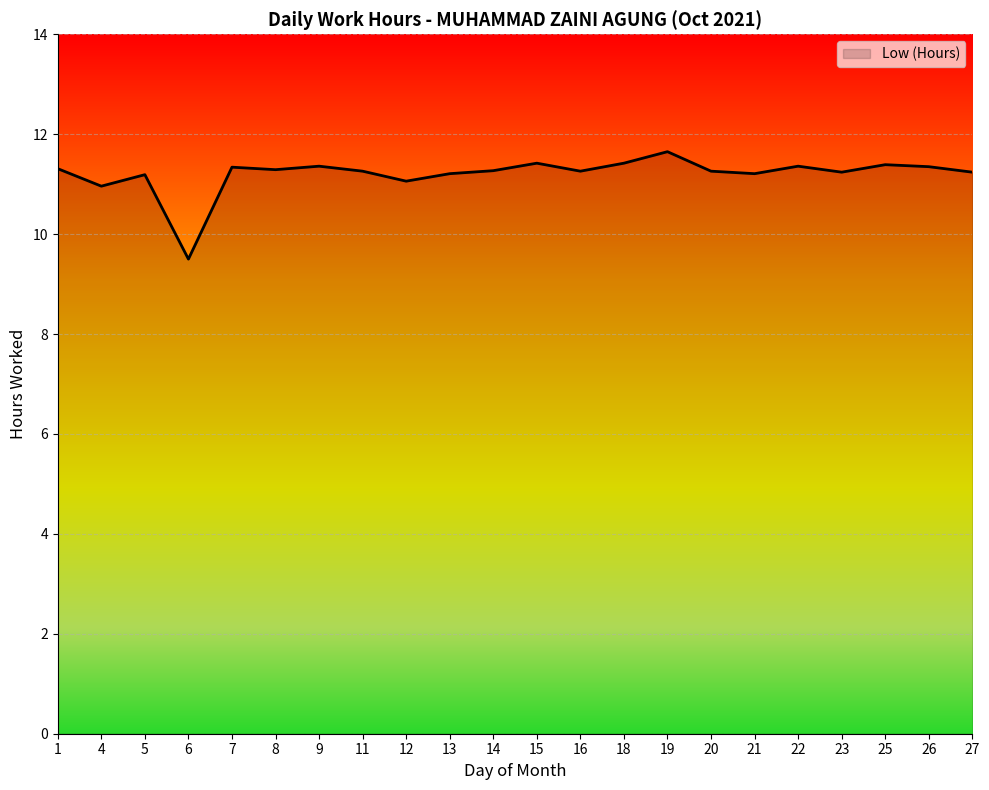

Which category has the lowest value across all series?

6